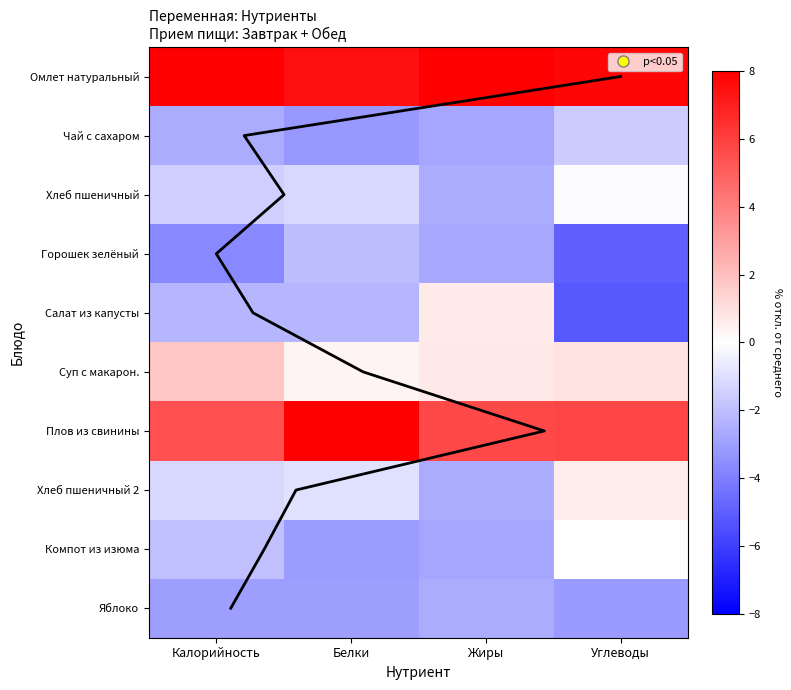

At which label does Чай с сахаром first exceed -2?

Углеводы